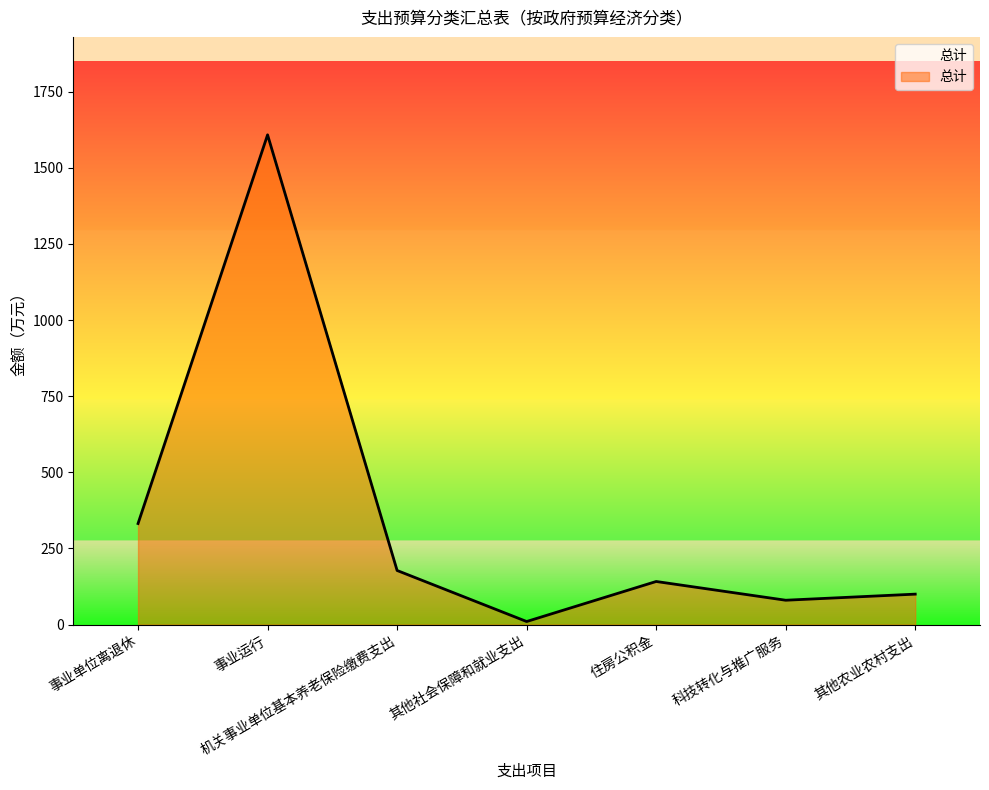

How many values are below 141?

3